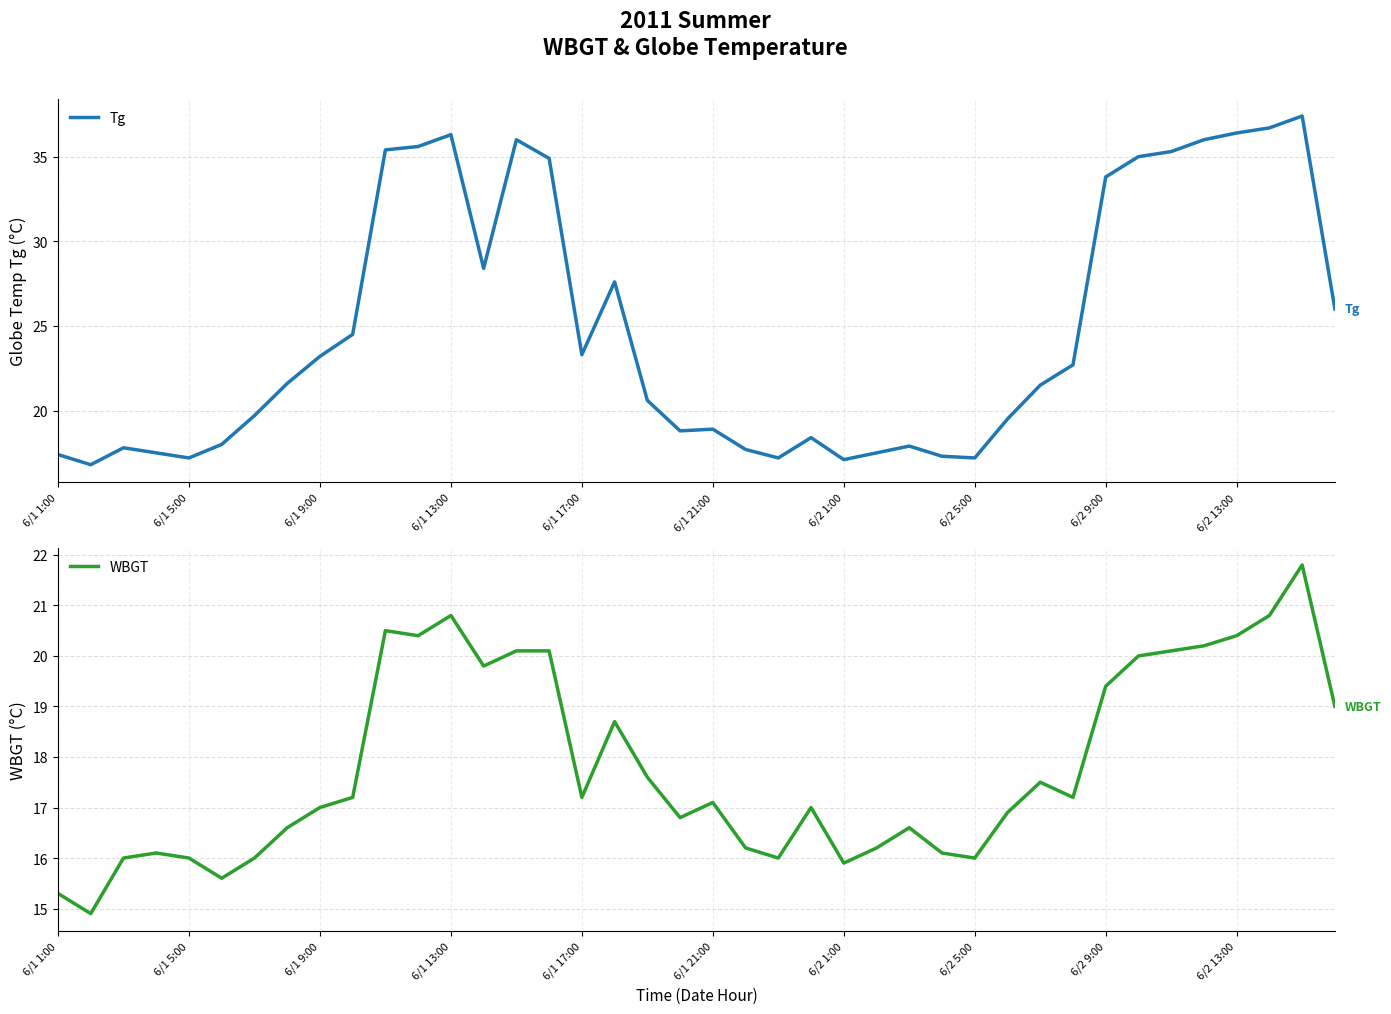

How many values in the Tg series are below 21?

19